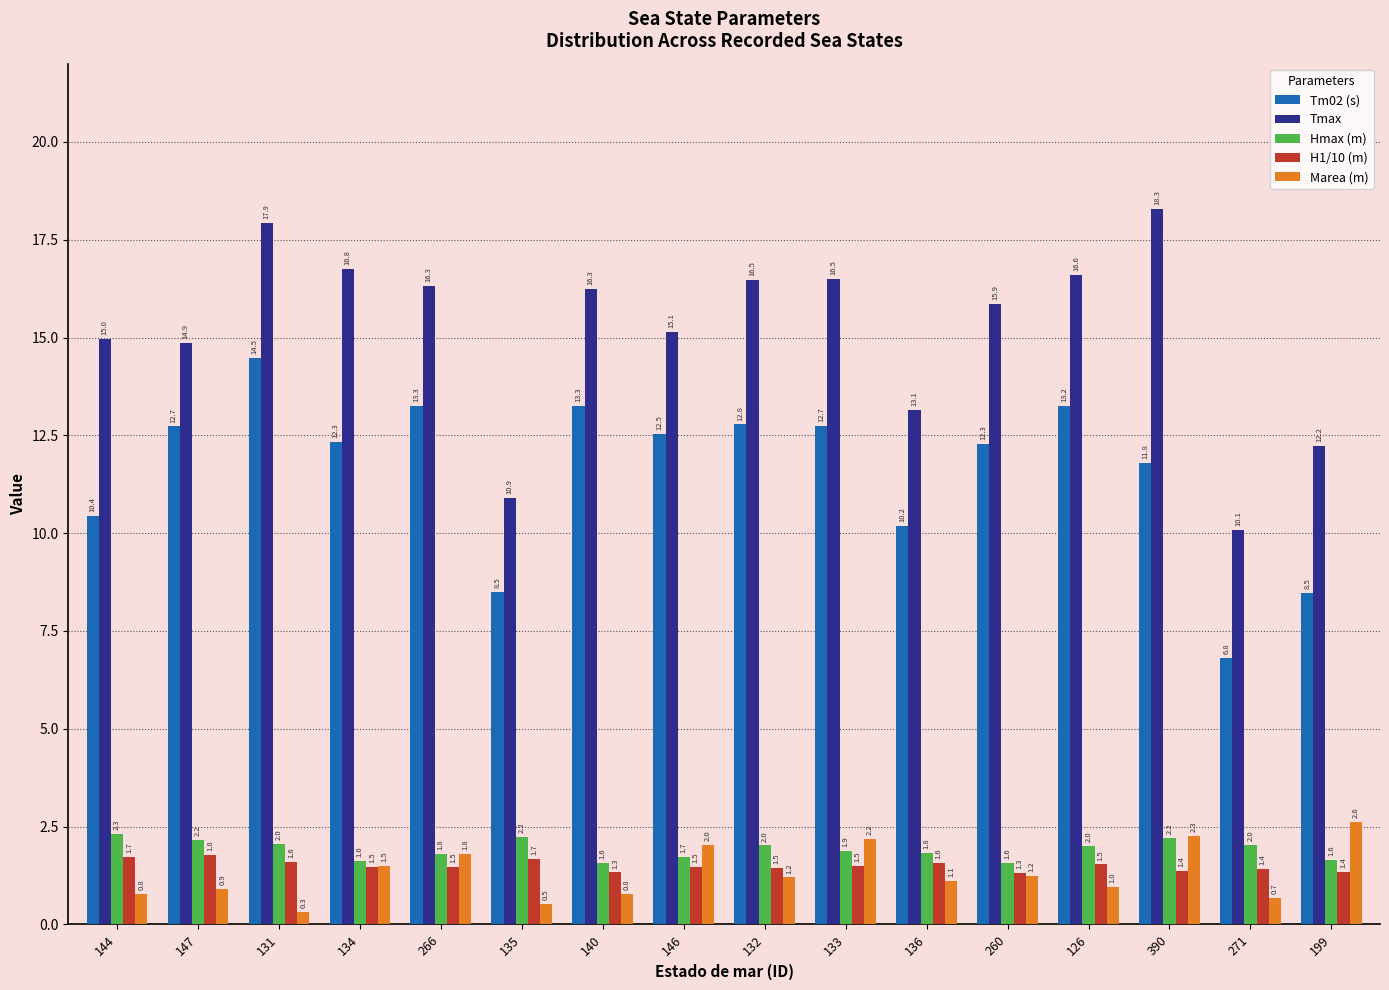

What is the value of the Tmax bar at the 8th from the left?

15.1